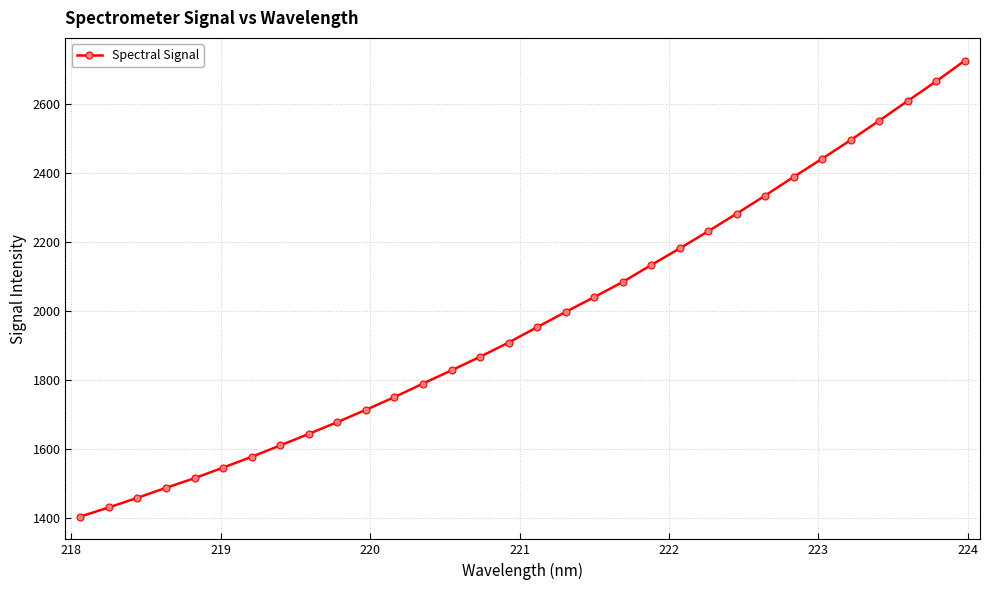

What is the difference between the second highest and second lowest values?

1236.3